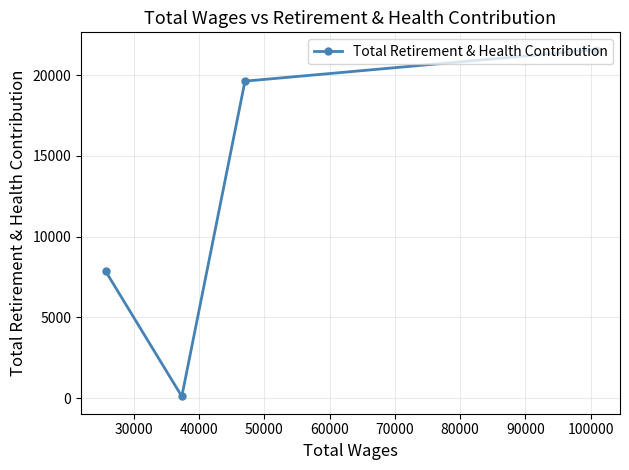

Reading left to right, extract all data points from this chart.

7866	102	19634	21585